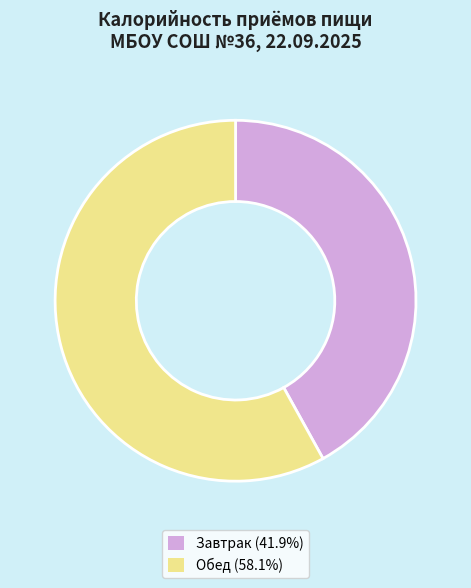

Is there any slice that represents more than half of the pie?

Yes